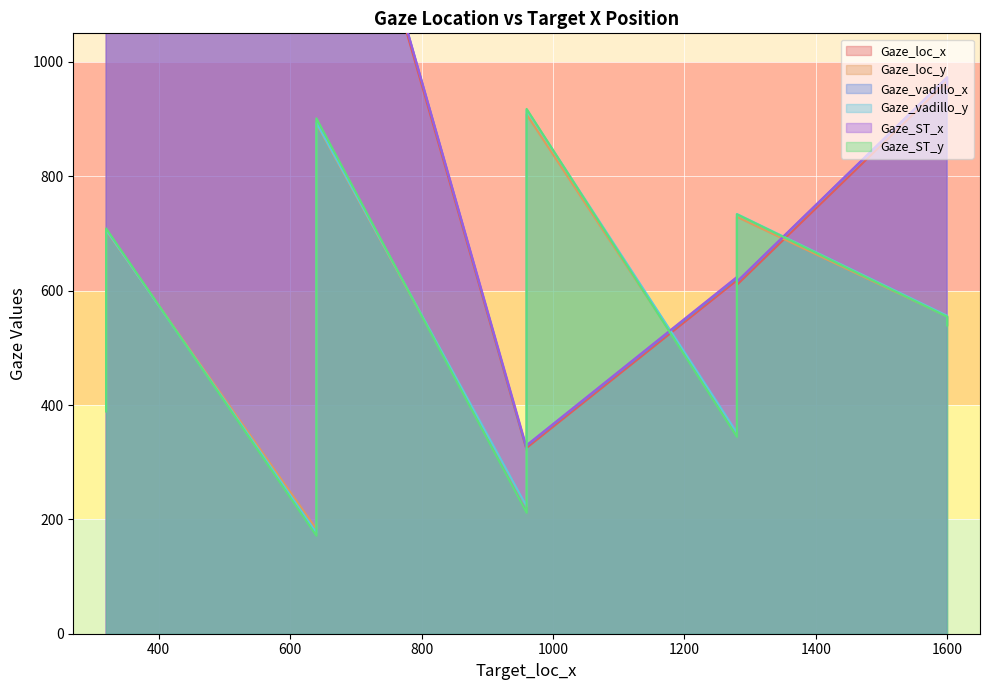

How many distinct data groups are displayed?

6